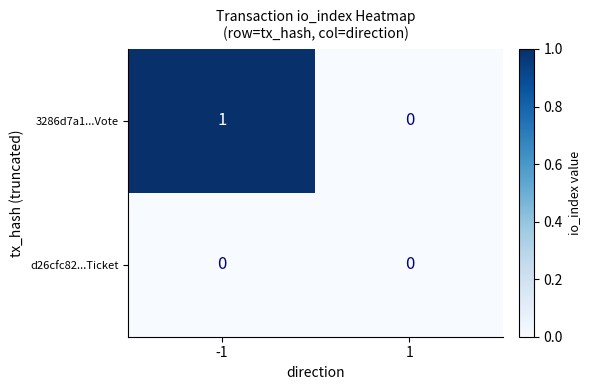

List the series in order of their overall mean, highest first.

3286d7a1...Vote, d26cfc82...Ticket